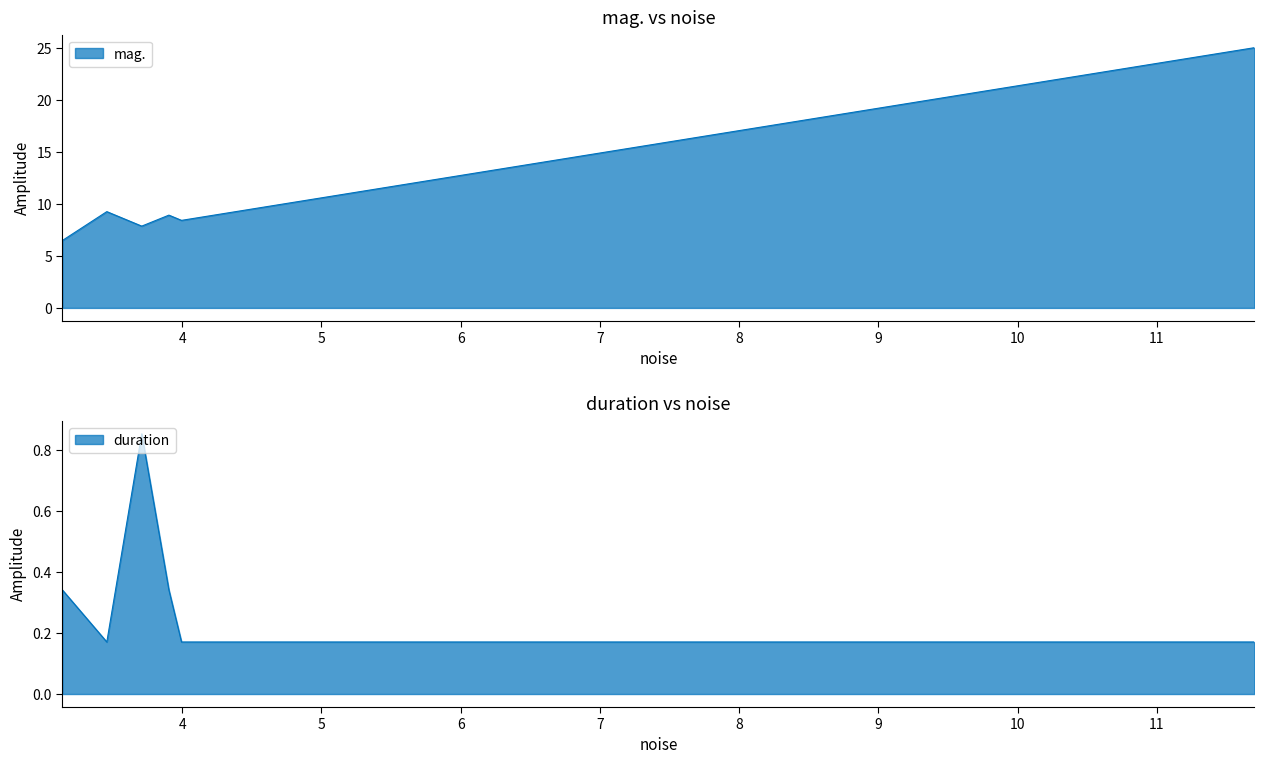

True or false: mag. and duration cross at least once.

False